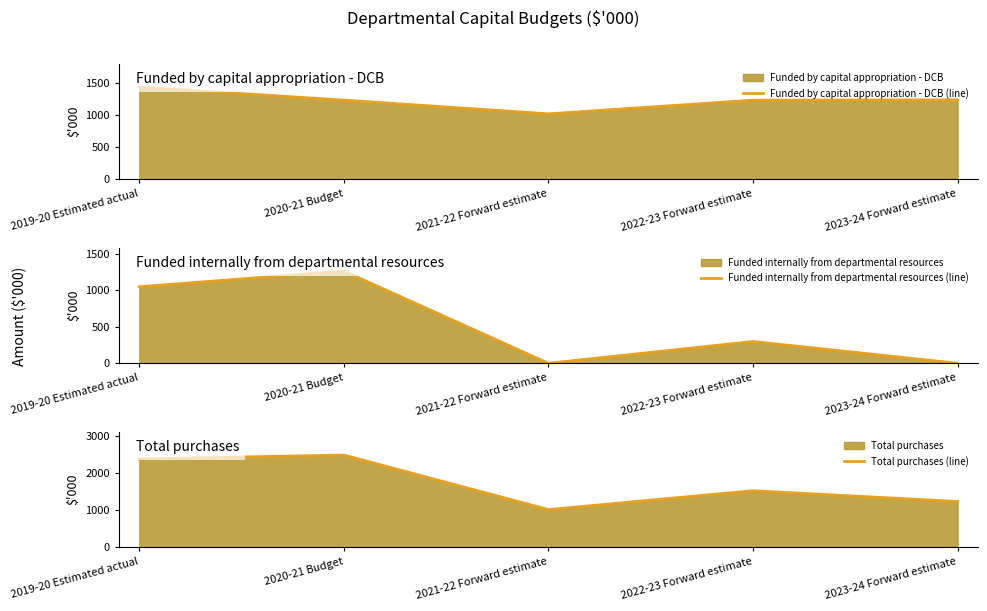

What is the total value across all series at 2021-22 Forward estimate?

2040